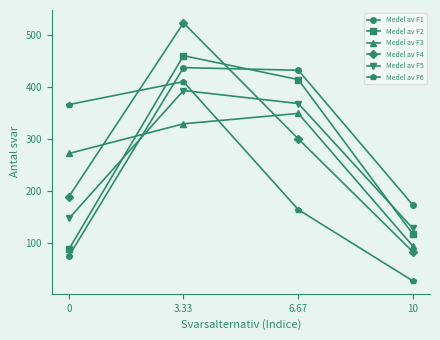

After their last crossing, which series has the higher values: Medel av F4 or Medel av F1?

Medel av F1